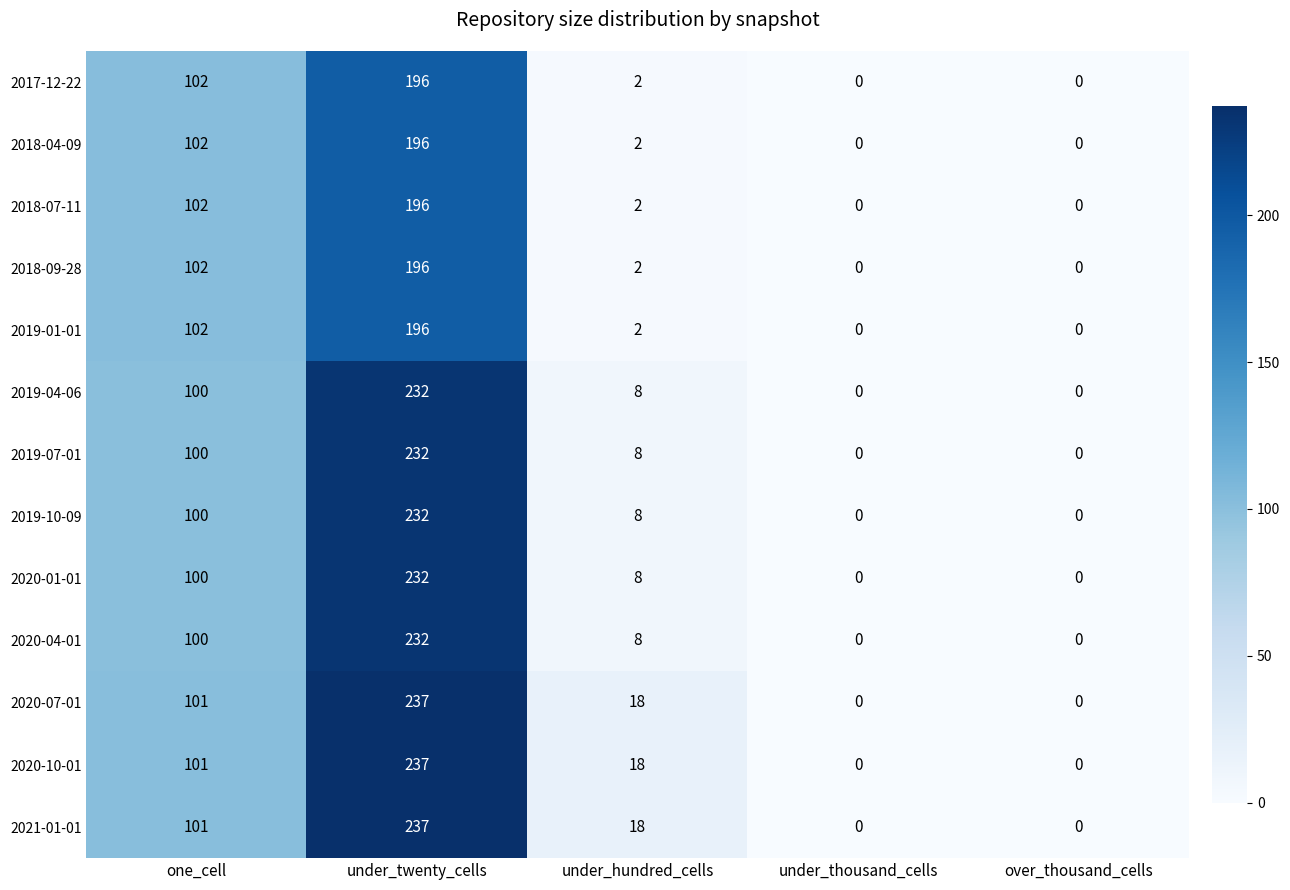

What is the average value of the 2018-04-09 series?

60